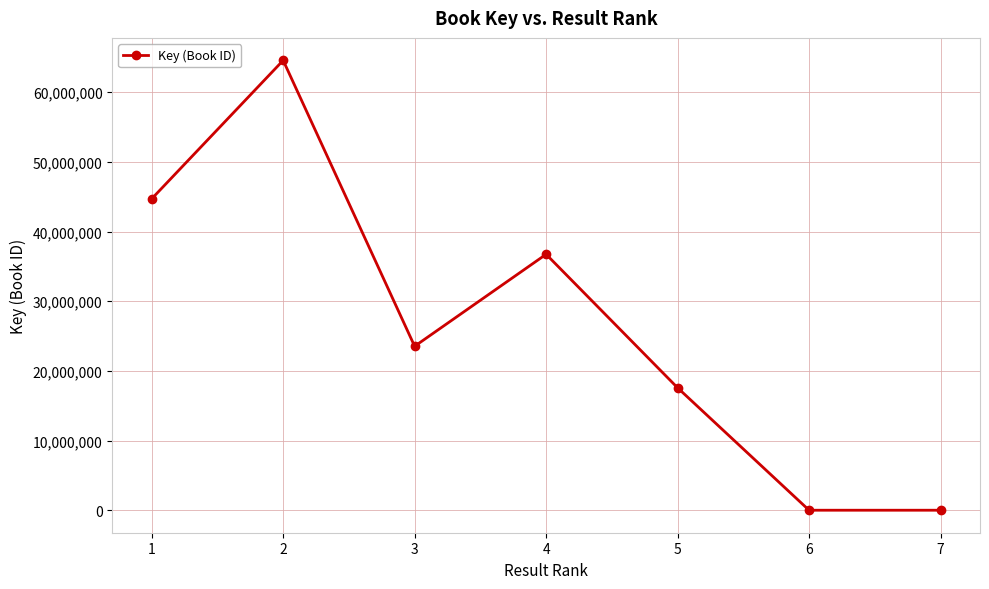

Where is the first local minimum?

3